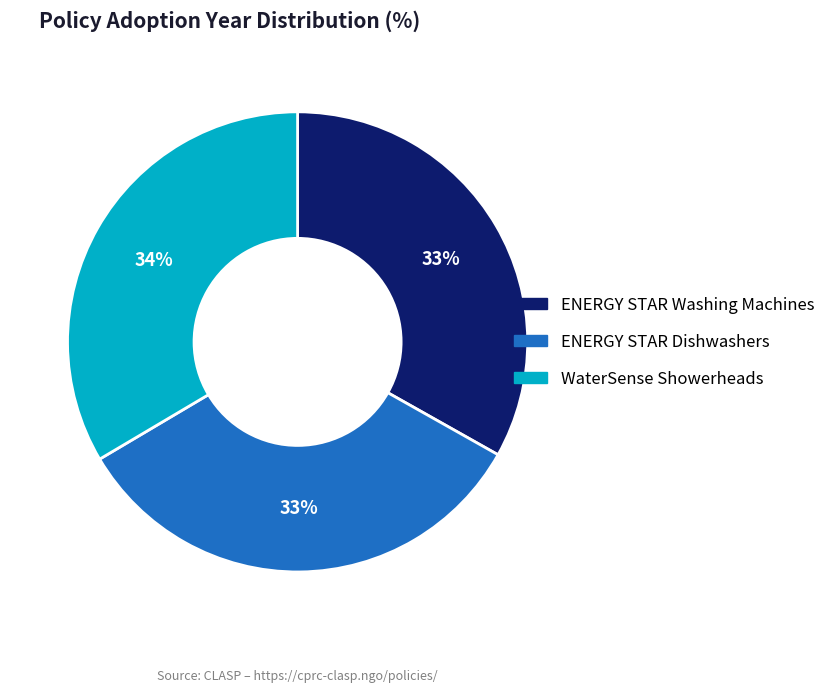

Combined, do WaterSense Showerheads and ENERGY STAR Washing Machines account for over 50%?

Yes